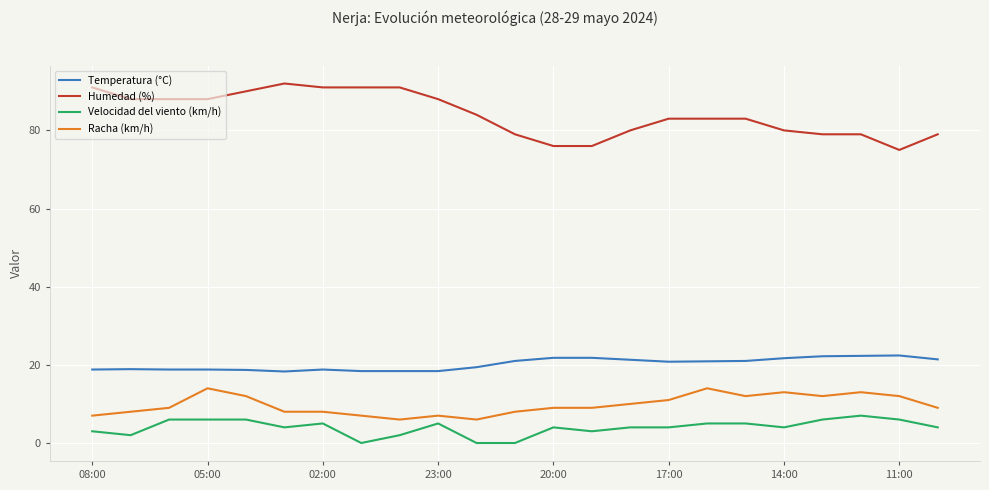

Count the number of categories in the chart.

23